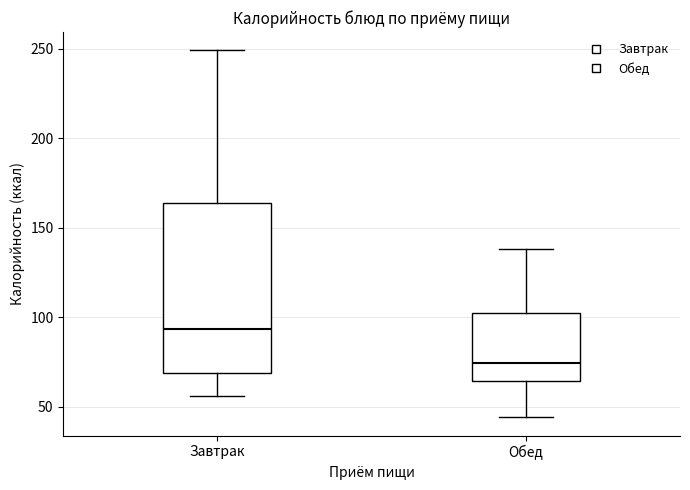

Comparing the boxes themselves (not the whiskers), which one is the tallest?

Завтрак